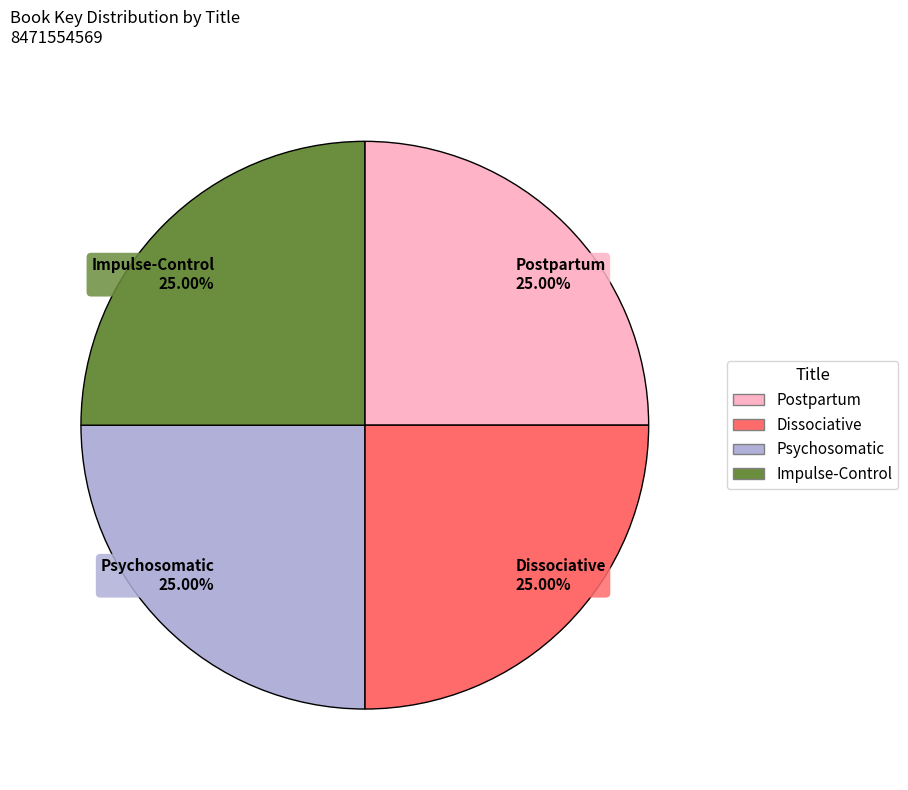

Does any single category account for the majority?

No